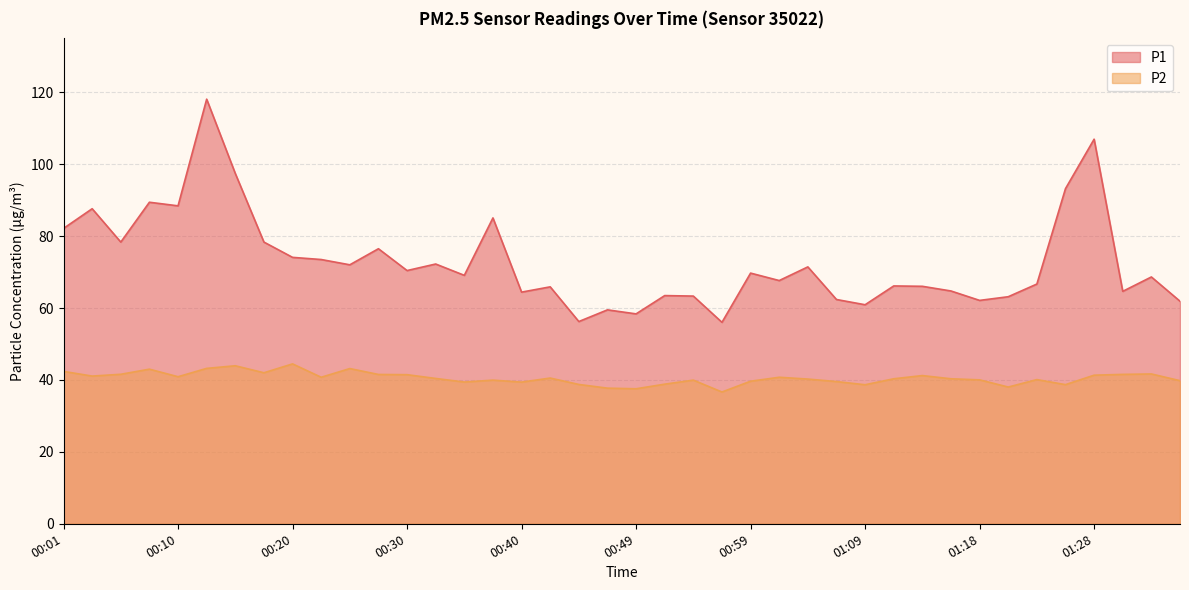

True or false: P1 has more than 2 points higher than both neighbors.

True